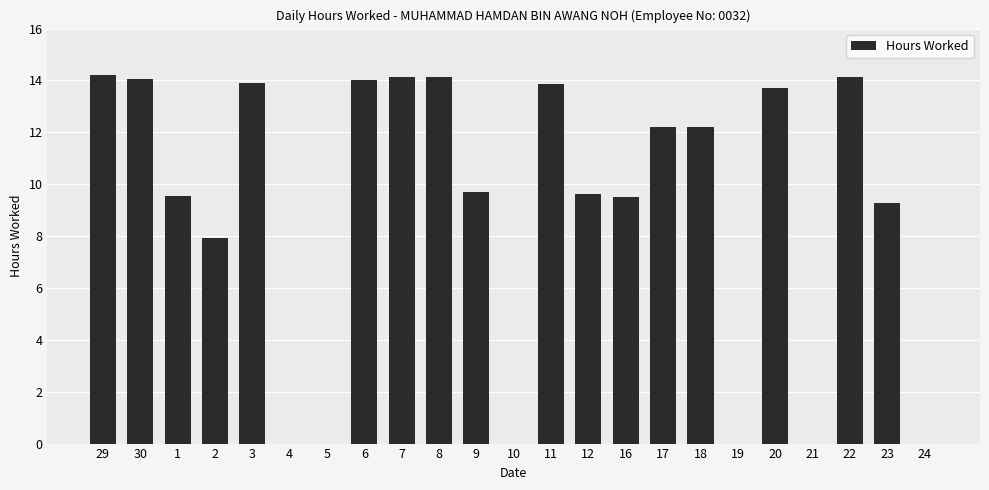

Approximately how many times larger is the value at 20 compared to 23?

1.5